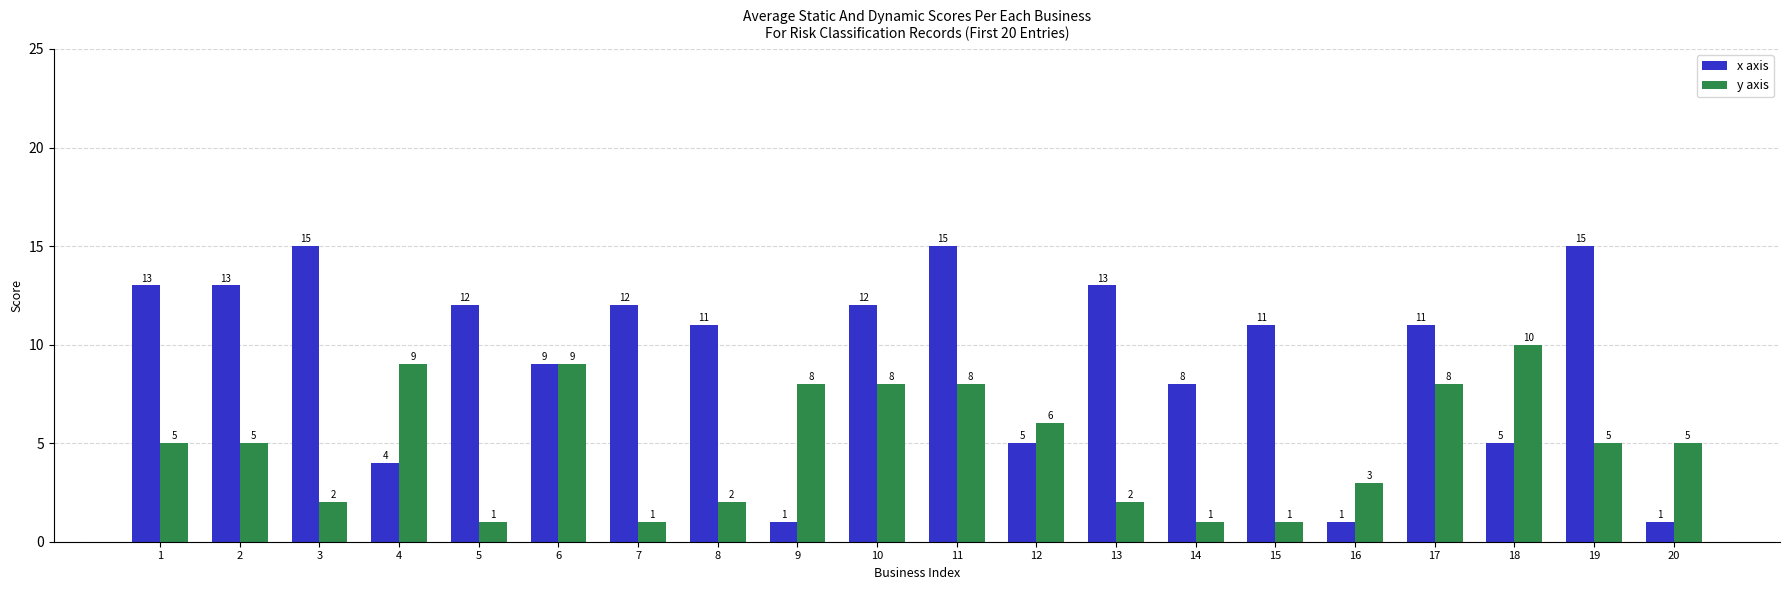

What is the spread (max minus min) of values at 10?

4